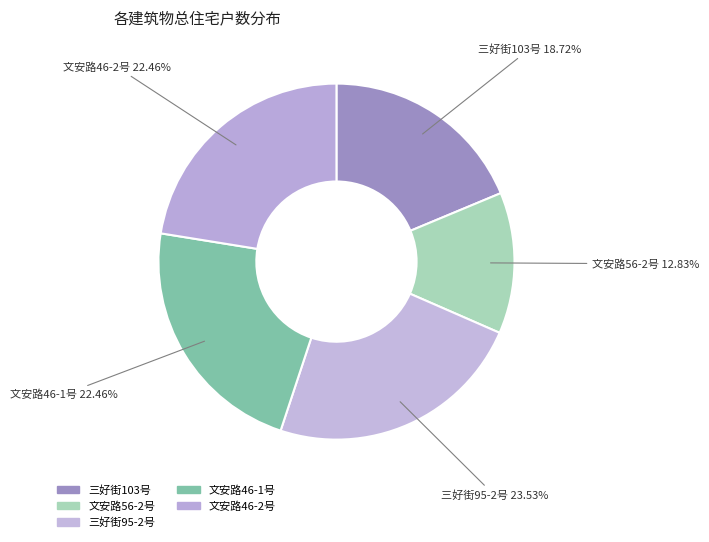

To the nearest percent, what is the combined percentage of 文安路46-1号 and 三好街95-2号?

46%